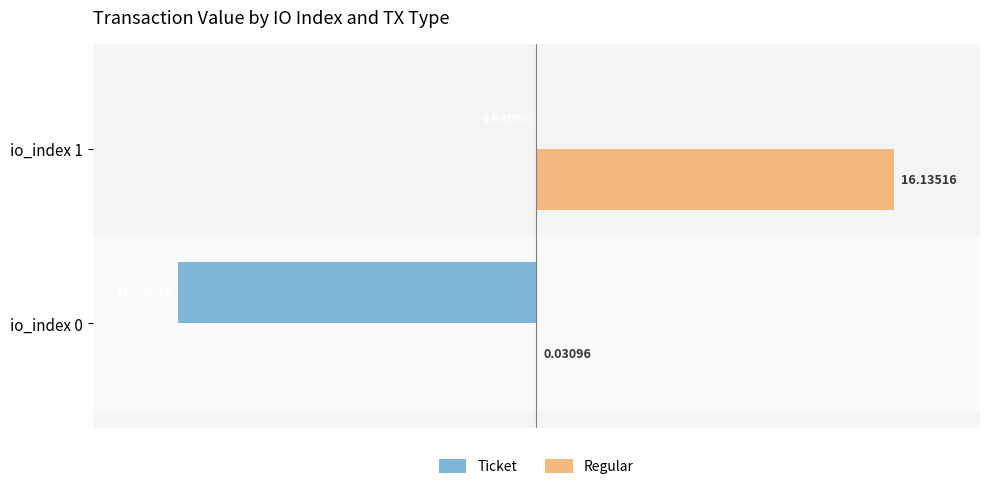

What is the sum of all Regular values?

16.2